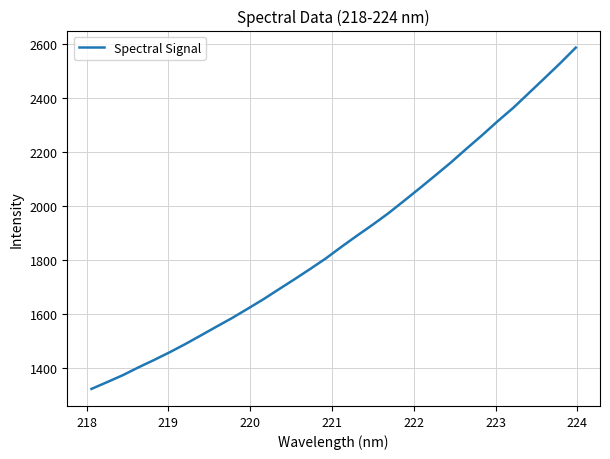

What is the difference between the second highest and minimum values?

1205.9